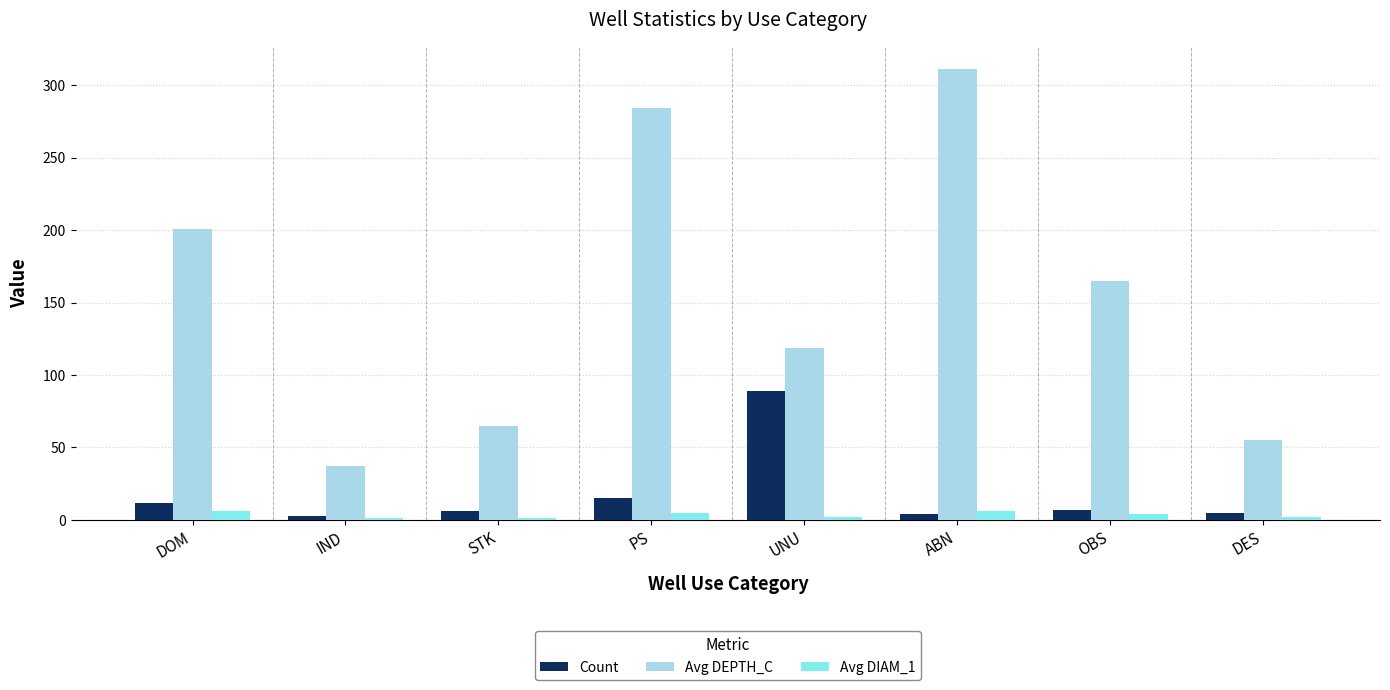

What is the difference between the Avg DIAM_1 values at DOM and UNU?

4.2